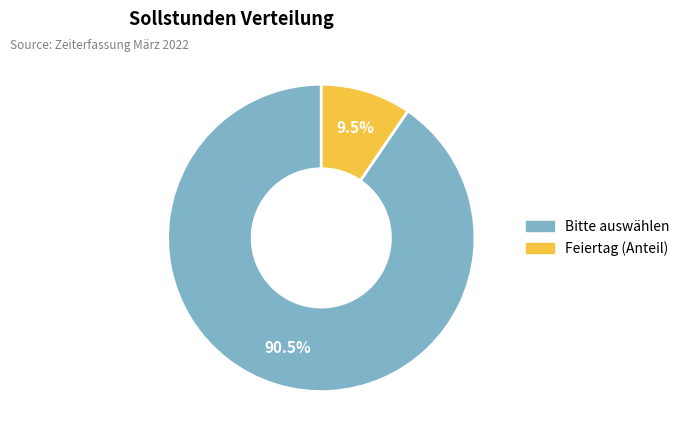

How many slices are in this pie chart?

2